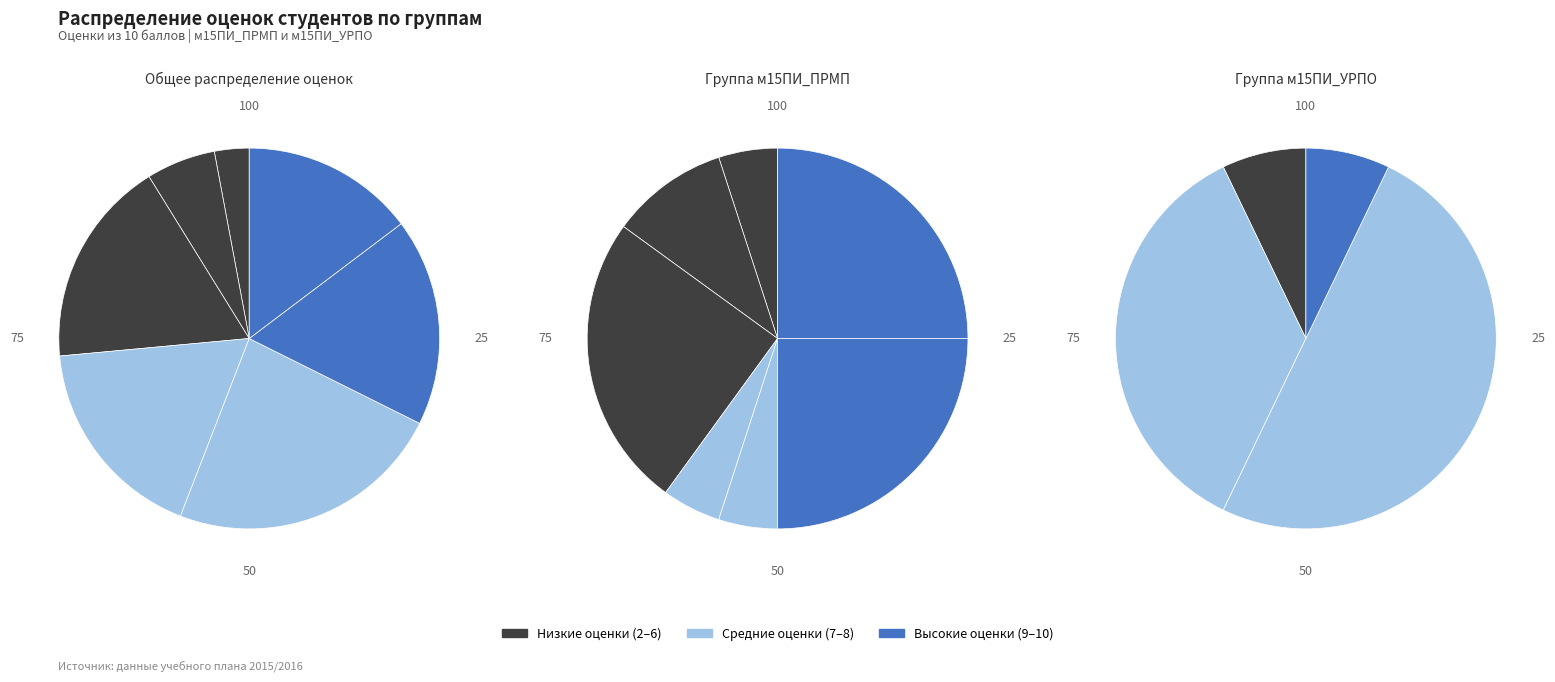

How many slices are in this pie chart?

7